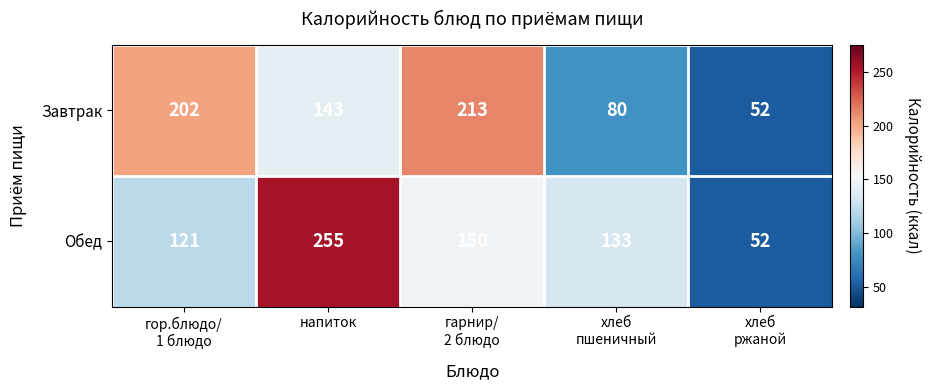

Which series has the widest spread of values?

Обед